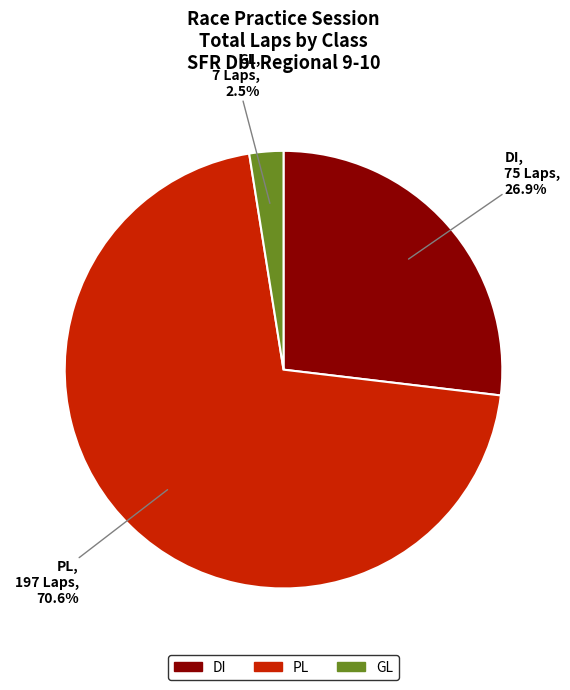

Does any single category account for the majority?

Yes